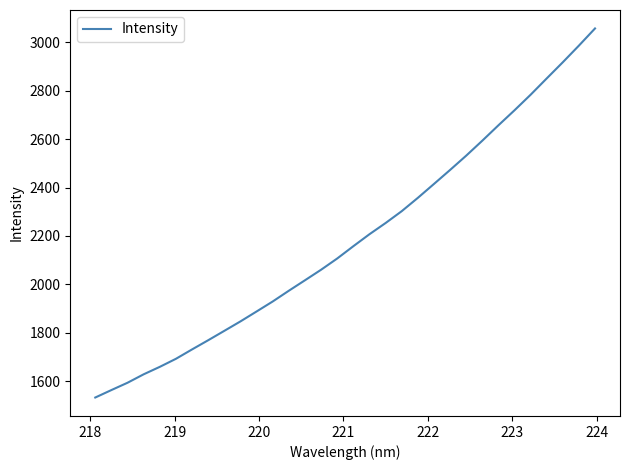

What is the difference between the maximum and second lowest values?

1494.8